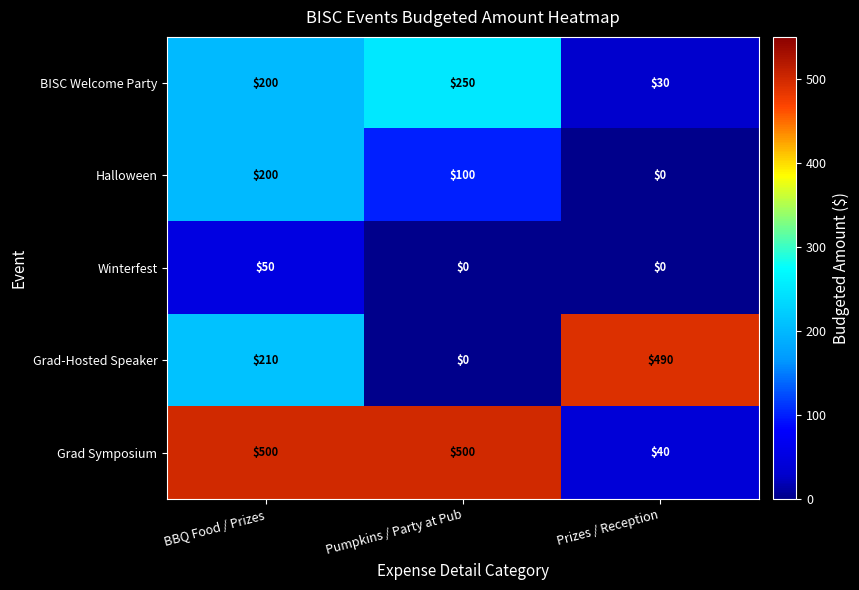

What is the difference between the highest and lowest values at BBQ Food / Prizes?

450